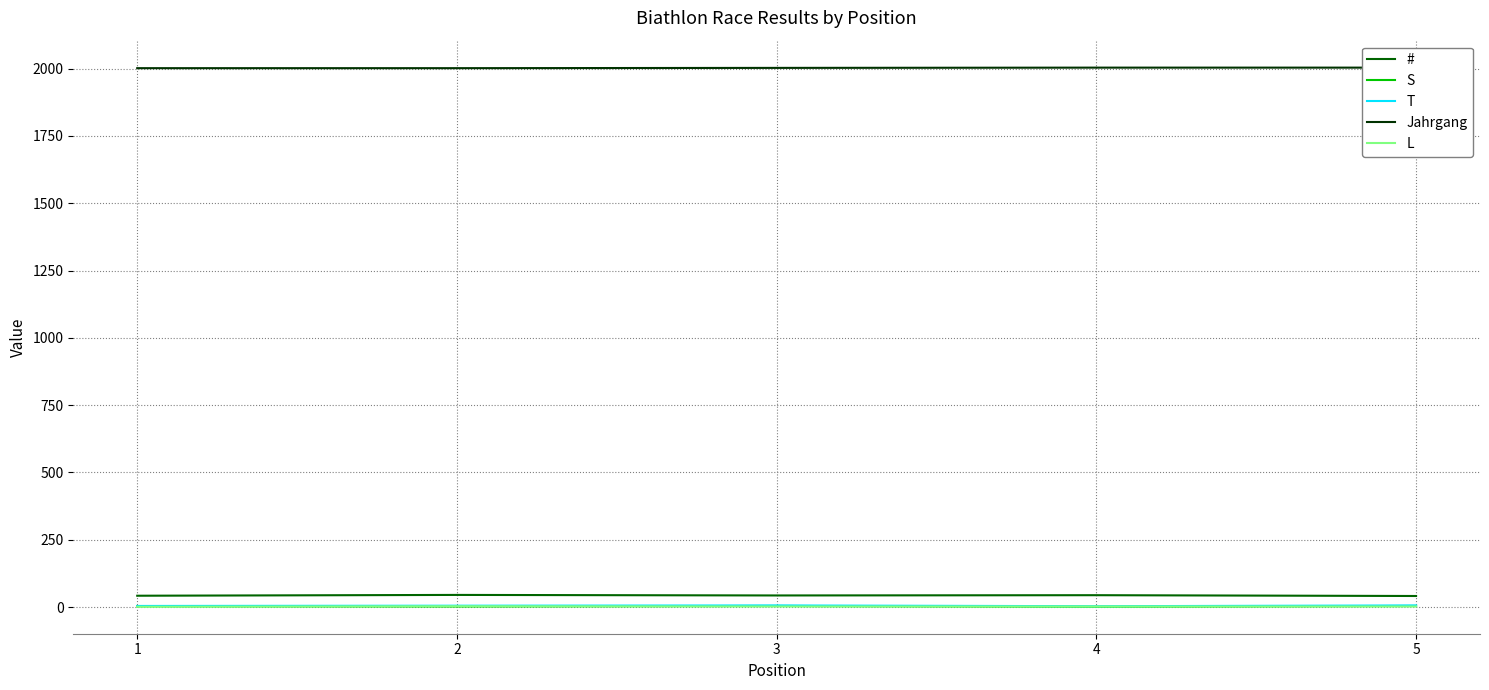

Reading left to right, extract all data points from this chart.

#: 42	45	43	44	41
S: 3	2	4	1	4
T: 4	5	6	3	6
Jahrgang: 2002	2002	2003	2004	2004
L: 1	3	2	2	2